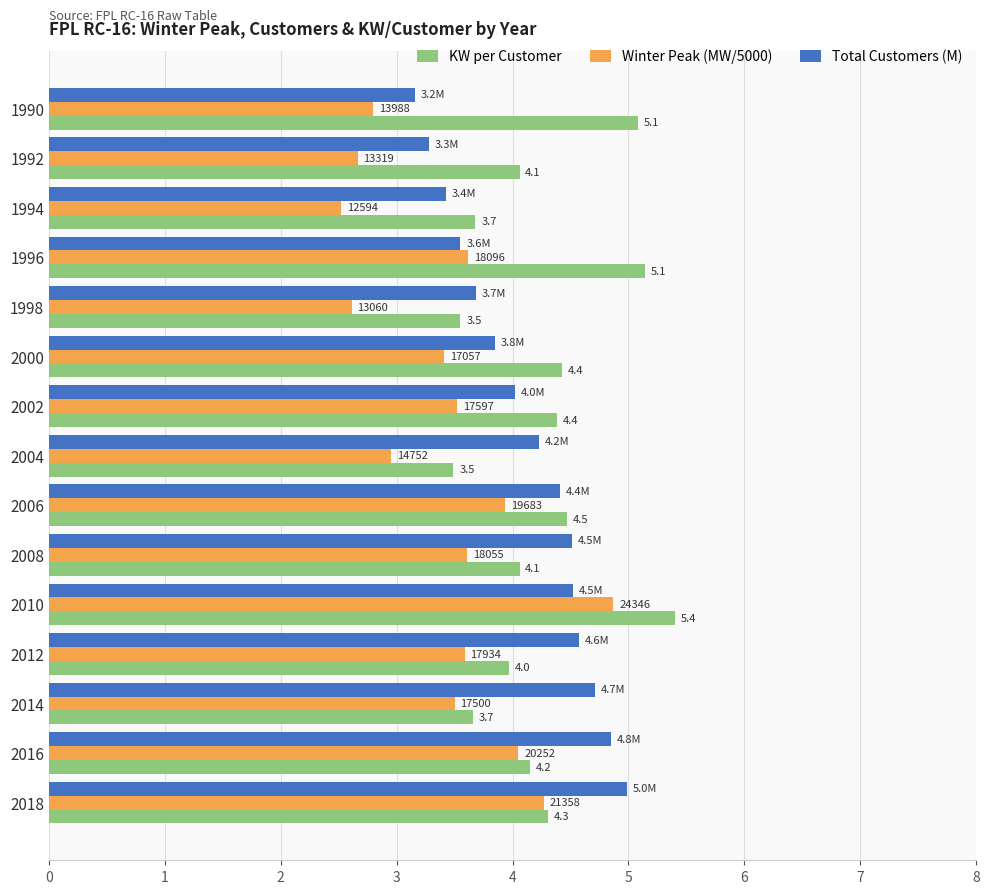

How many values in the Winter Peak (MW/5000) series are below 3?

5